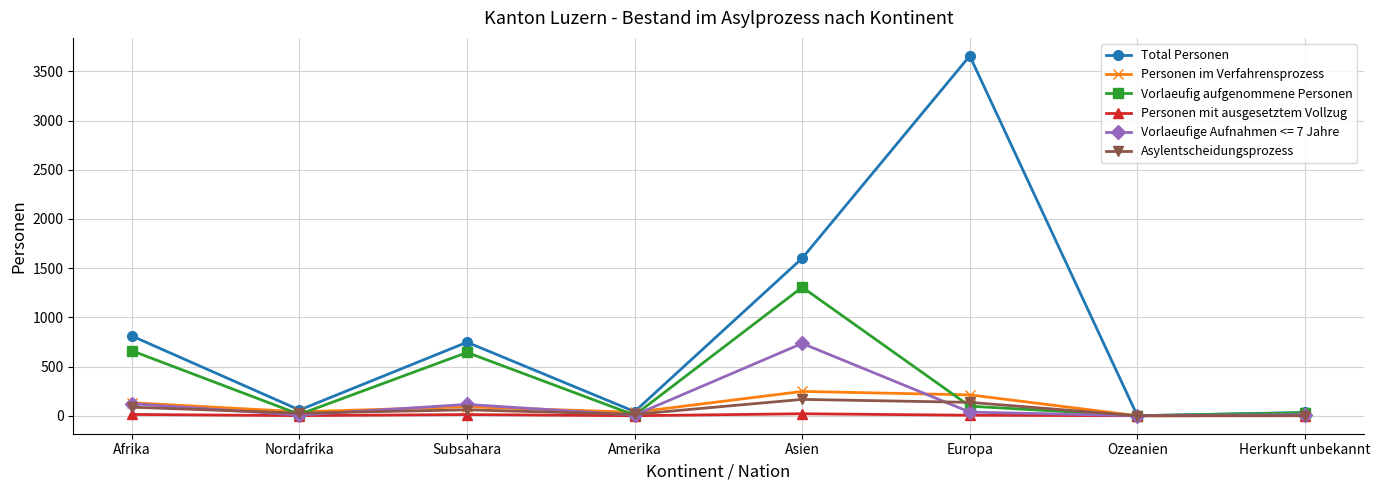

How many interior local peaks does the Total Personen series have?

2